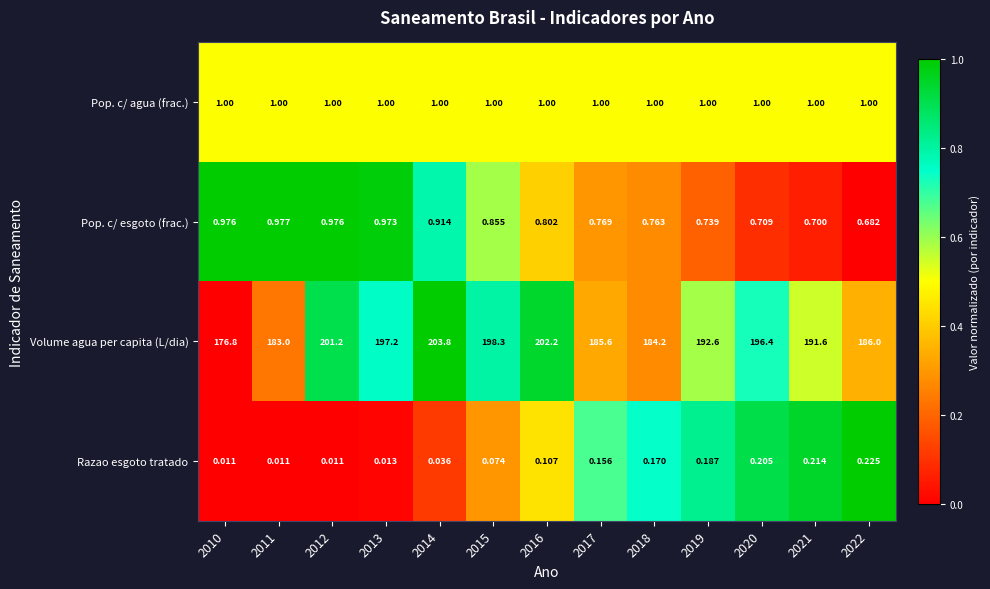

Which series changed the most between 2015 and 2017?

Volume agua per capita (L/dia)